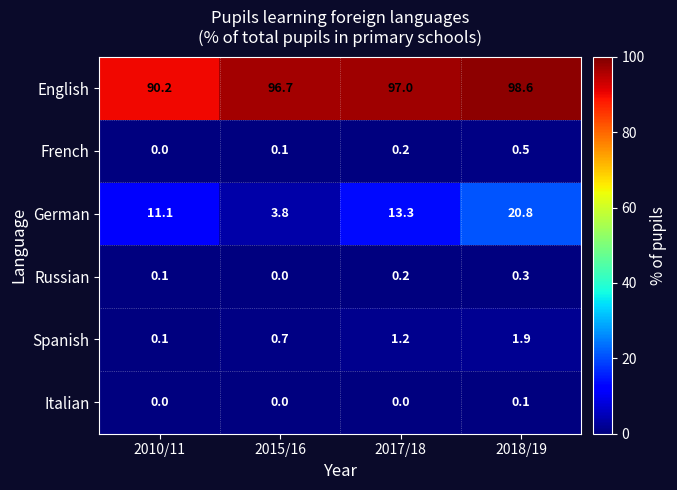

Which series has the largest total across all categories?

English